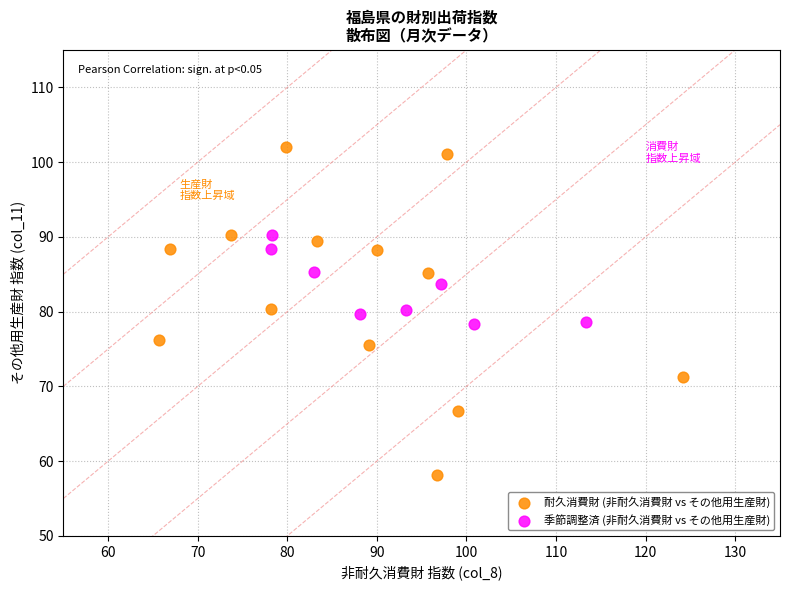

Which series contains the lowest Y value?

耐久消費財 (非耐久消費財 vs その他用生産財)